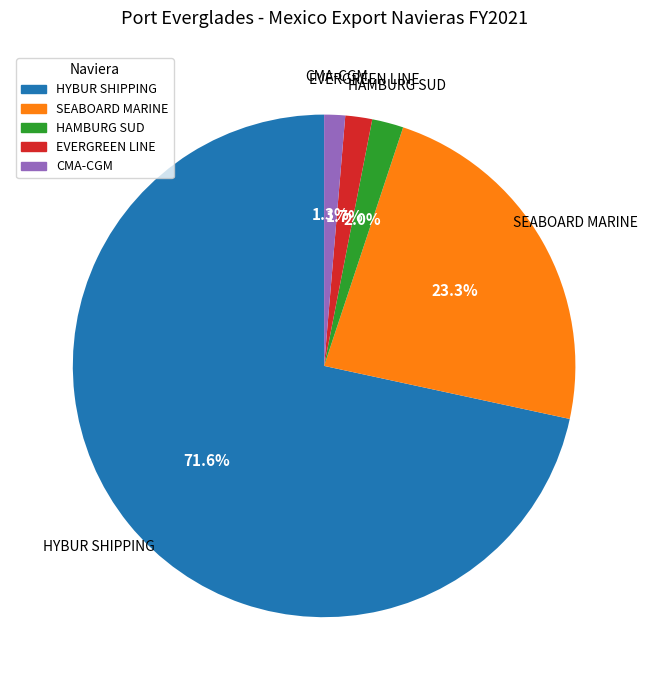

Does HYBUR SHIPPING account for over 50% of the chart?

Yes